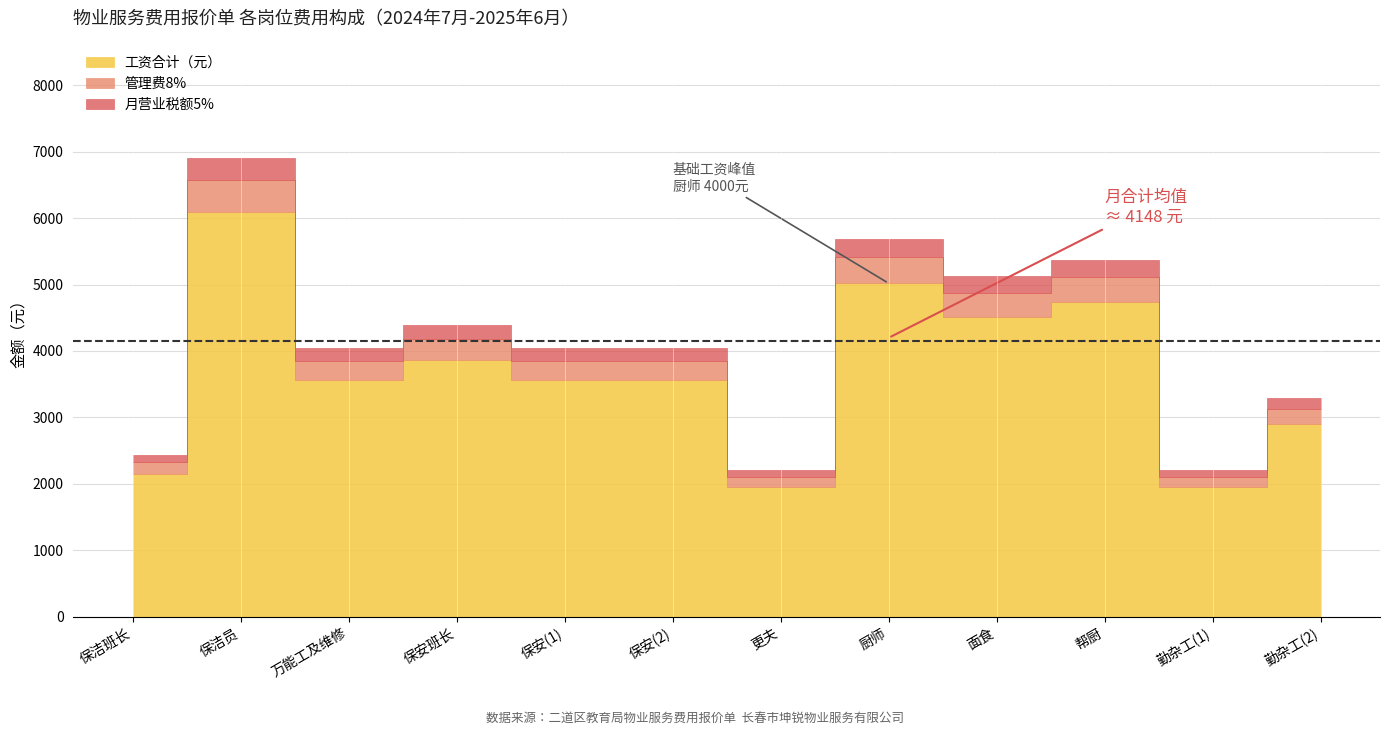

How many data points does each series have?

12